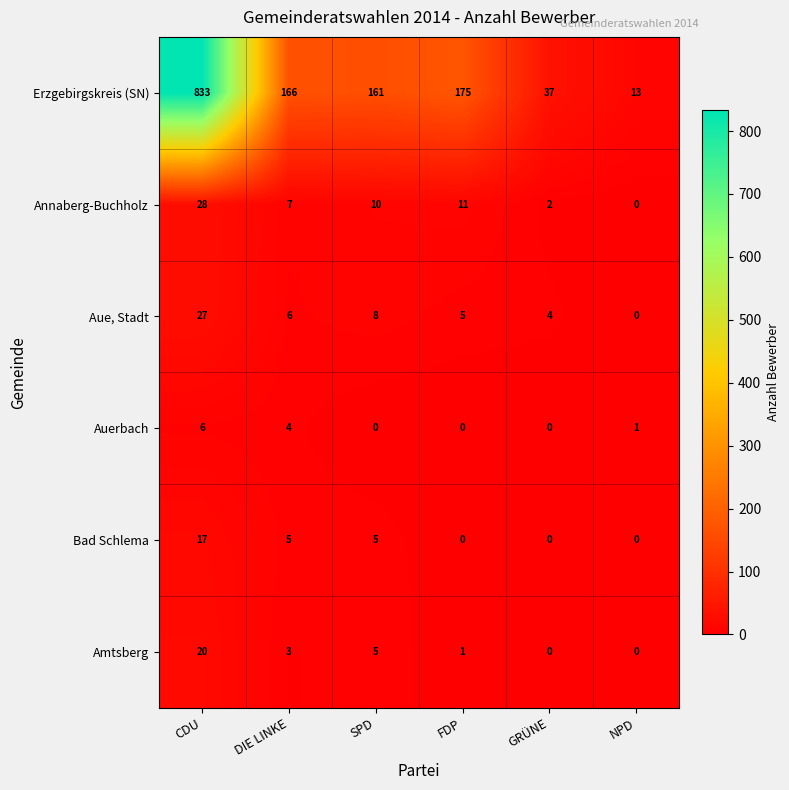

What is the greatest value displayed?

833